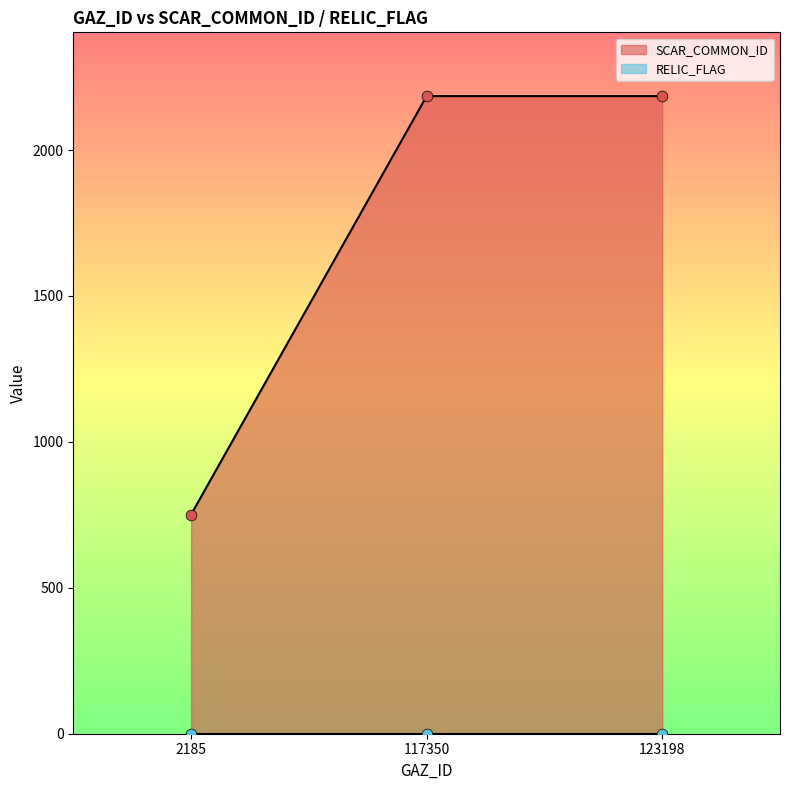

Which has a higher value, 2185 or 117350?

117350